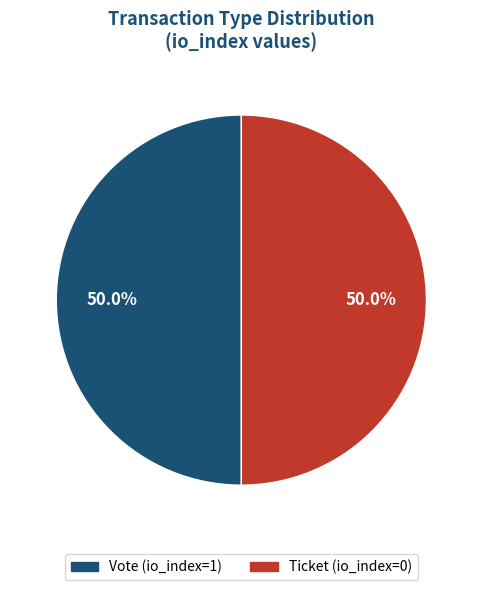

Is it true that Ticket (io_index=0) is 8% of the pie?

False